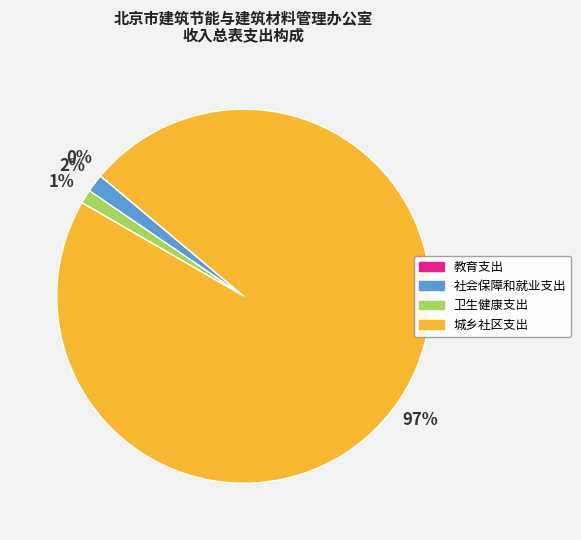

Between 卫生健康支出 and 城乡社区支出, which is larger?

城乡社区支出